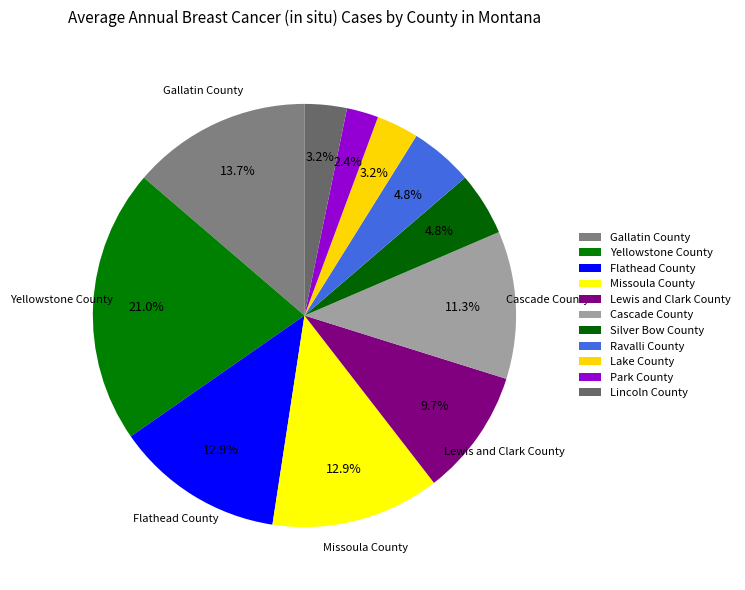

How many slices are in this pie chart?

11